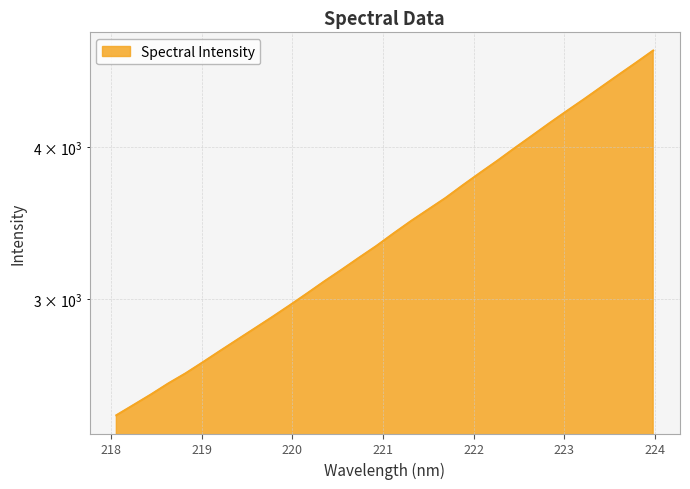

True or false: the data shows 3808.0 at 222.0721.

True